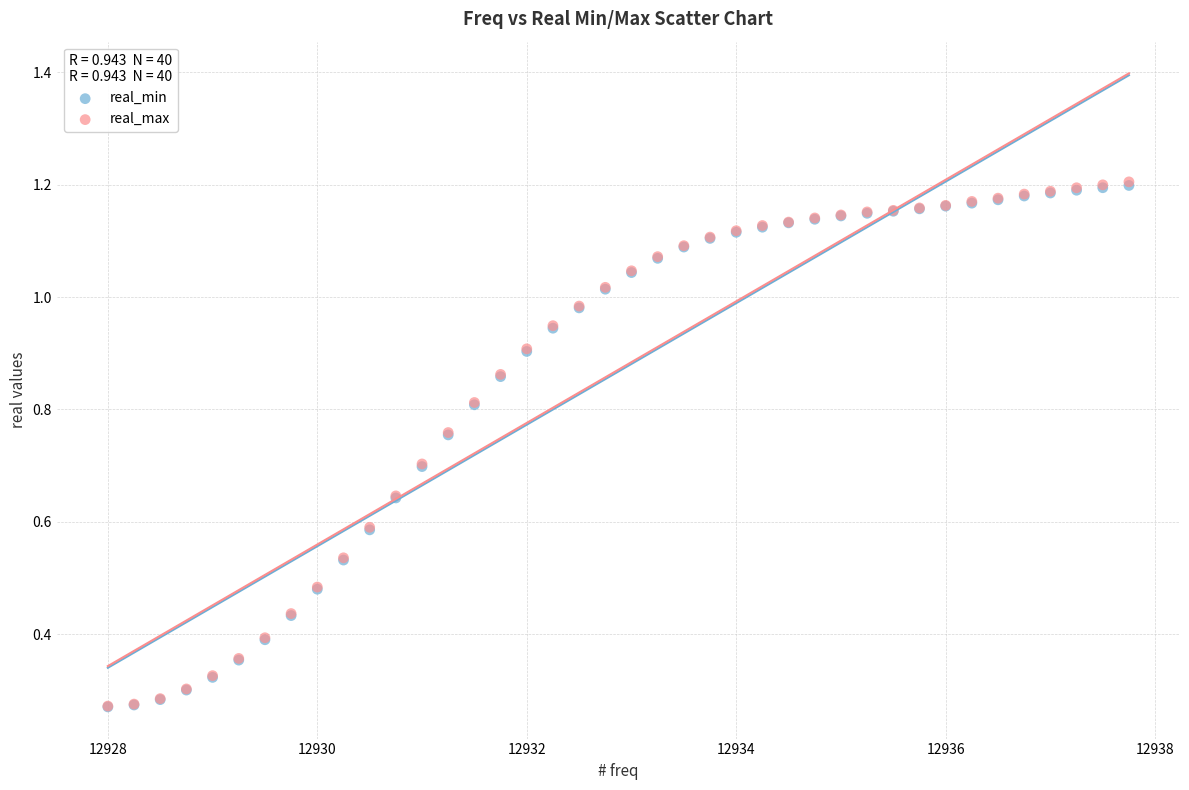

What are all the series names shown in the legend?

real_min, real_max